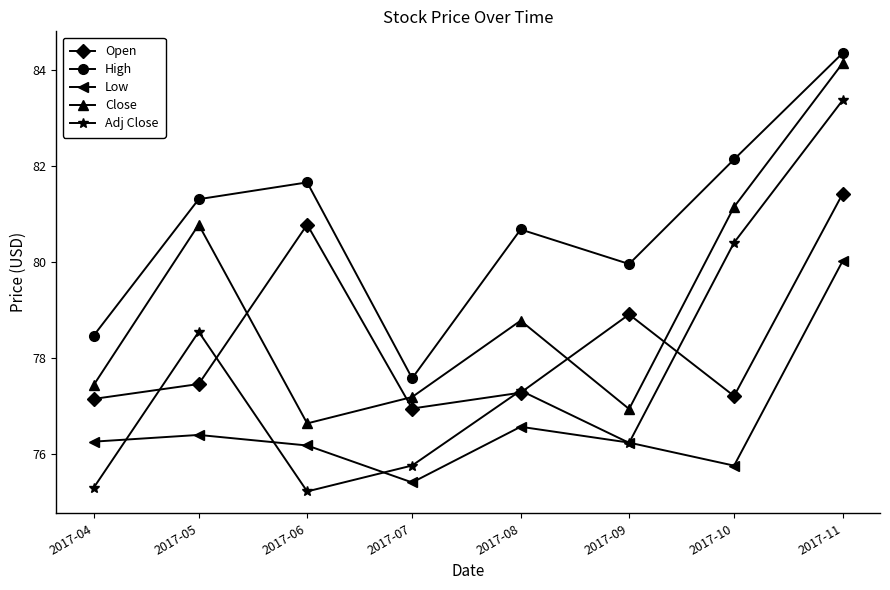

What is the difference between the maximum and minimum values in the High series?

6.8